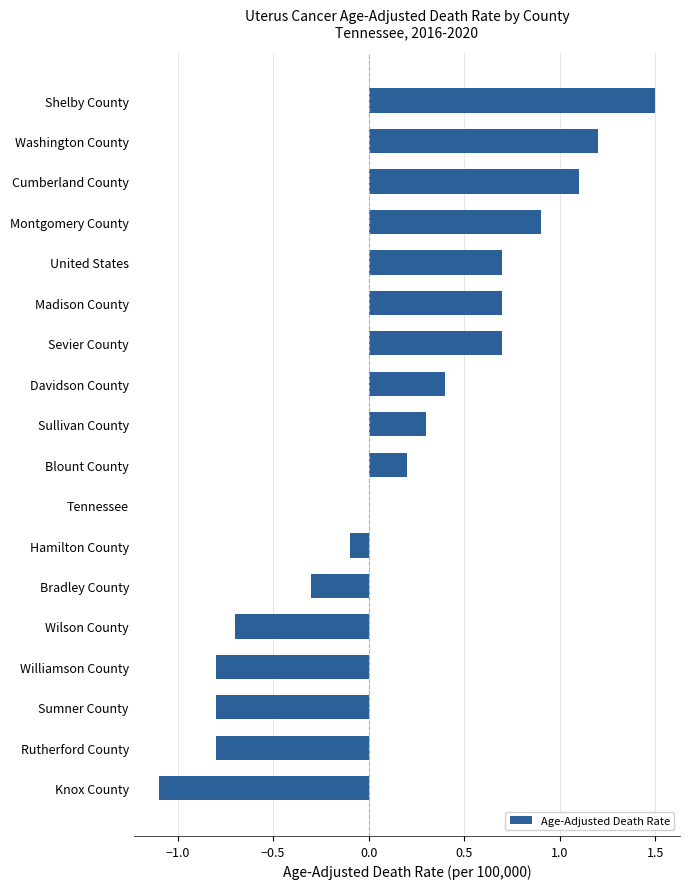

Reading bottom to top, transcribe all the data shown in this chart.

Knox County=-1.1	Rutherford County=-0.8	Sumner County=-0.8	Williamson County=-0.8	Wilson County=-0.7	Bradley County=-0.3	Hamilton County=-0.1	Tennessee=0.0	Blount County=0.2	Sullivan County=0.3	Davidson County=0.4	Sevier County=0.7	Madison County=0.7	United States=0.7	Montgomery County=0.9	Cumberland County=1.1	Washington County=1.2	Shelby County=1.5